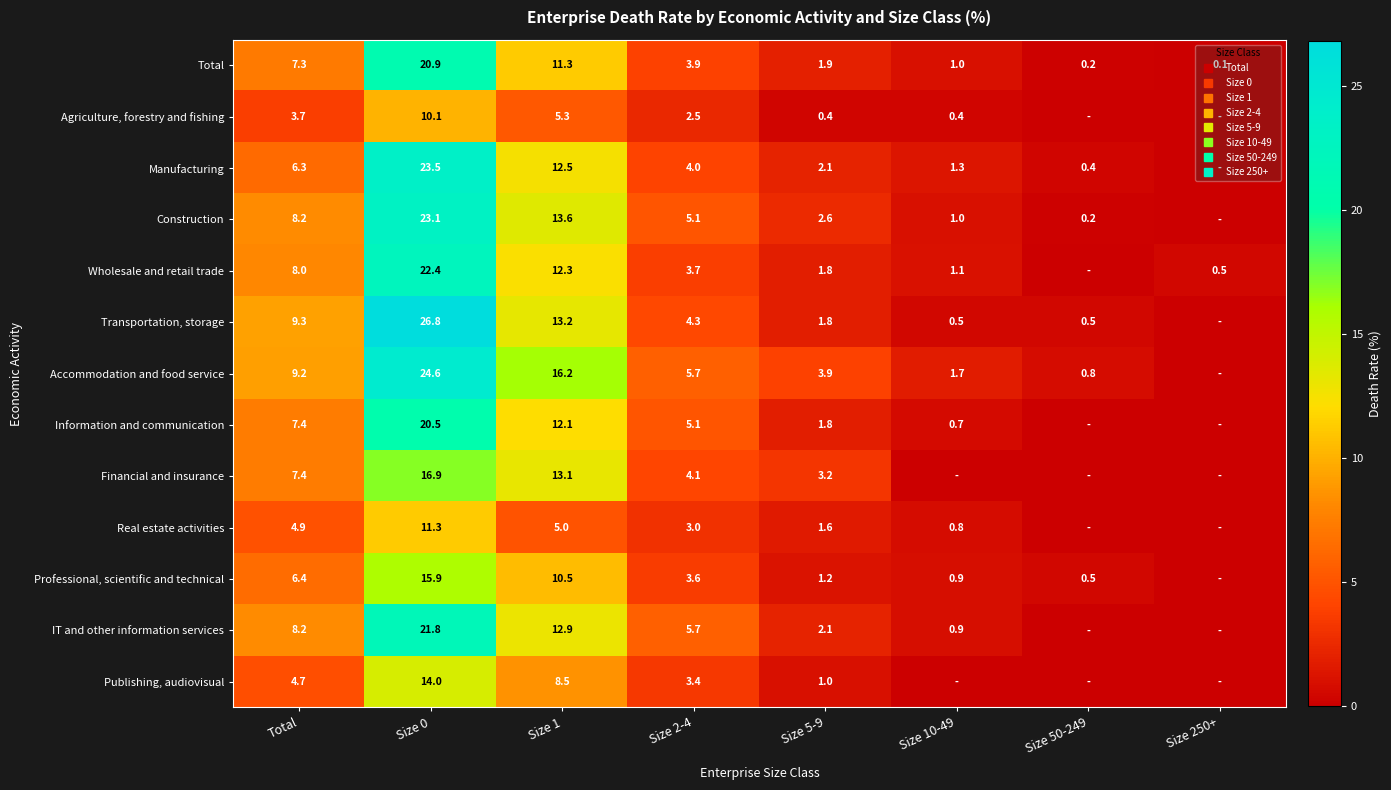

True or false: Agriculture, forestry and fishing has a value of 3.8 at Size 2-4.

False